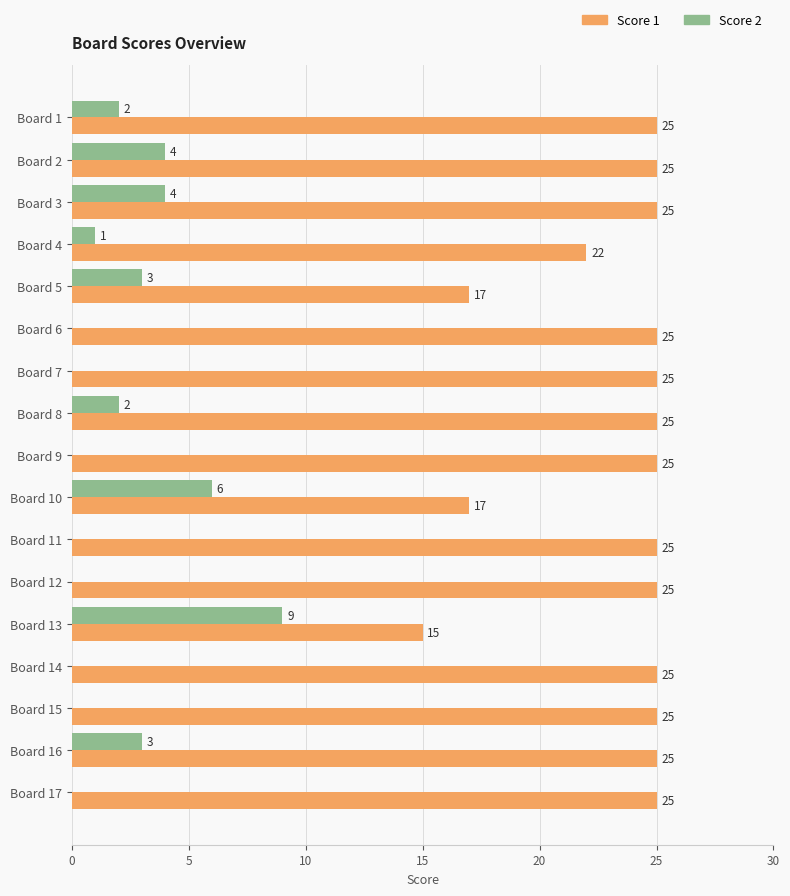

Where is Score 1 nearest to the value 20?

Board 4